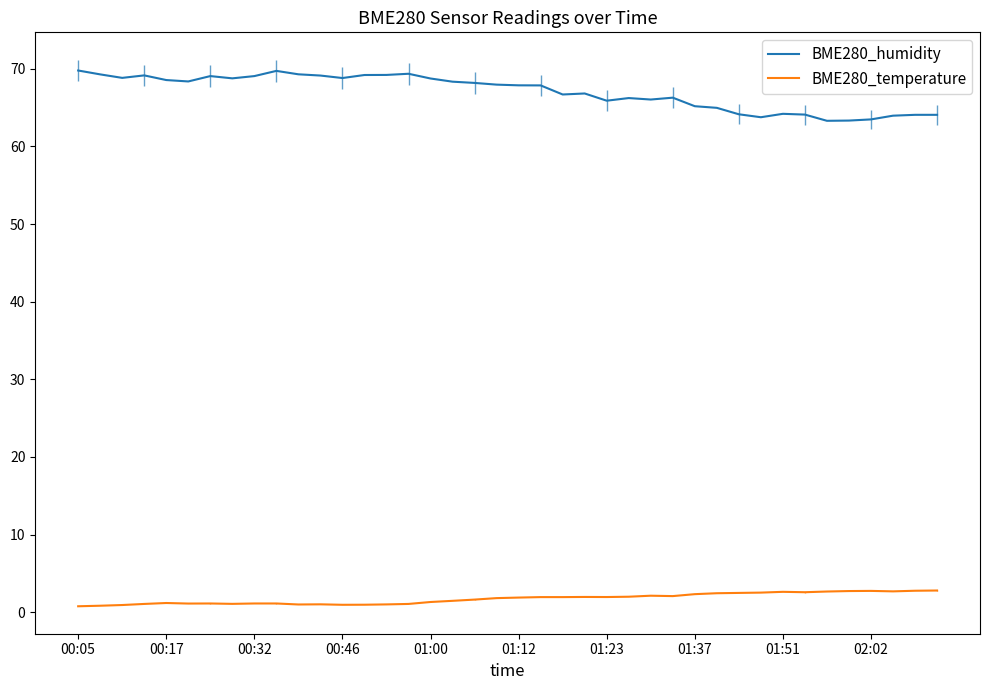

Rank the series by their average value, from highest to lowest.

BME280_humidity, BME280_temperature